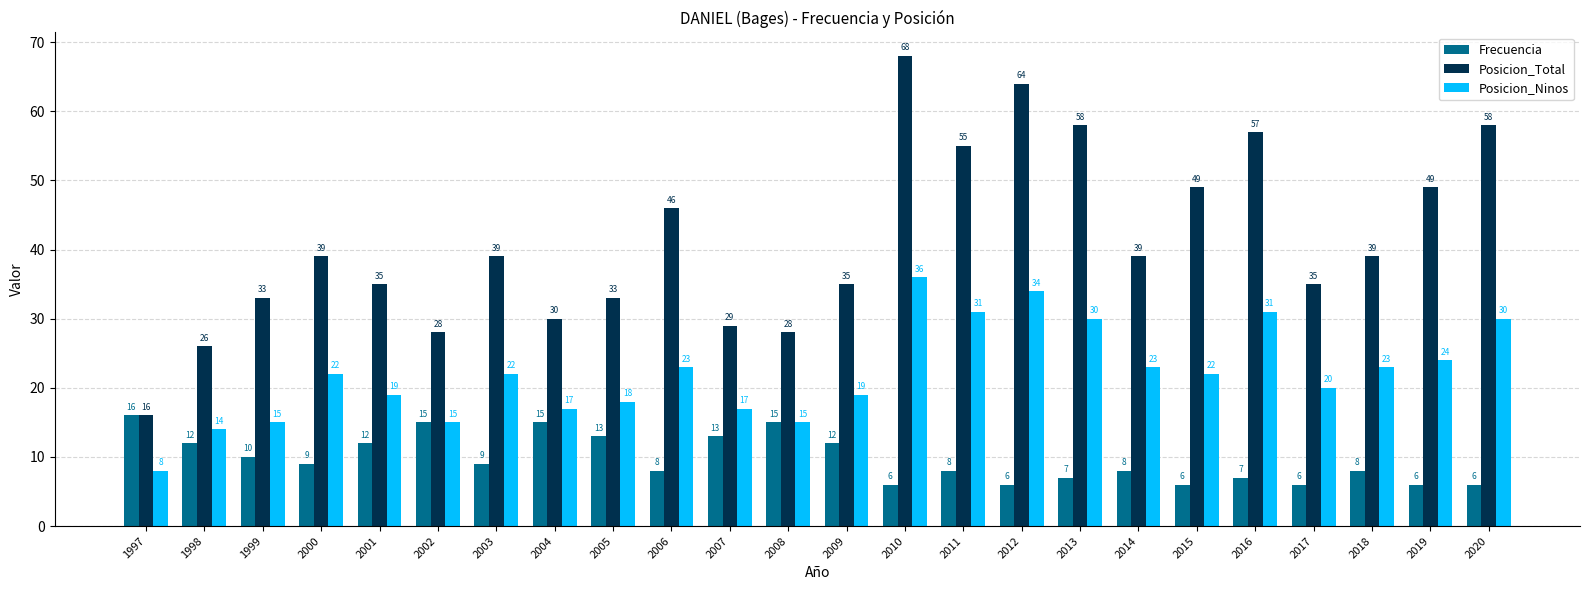

What is the value of the Posicion_Ninos bar at the 21st from the left?

20